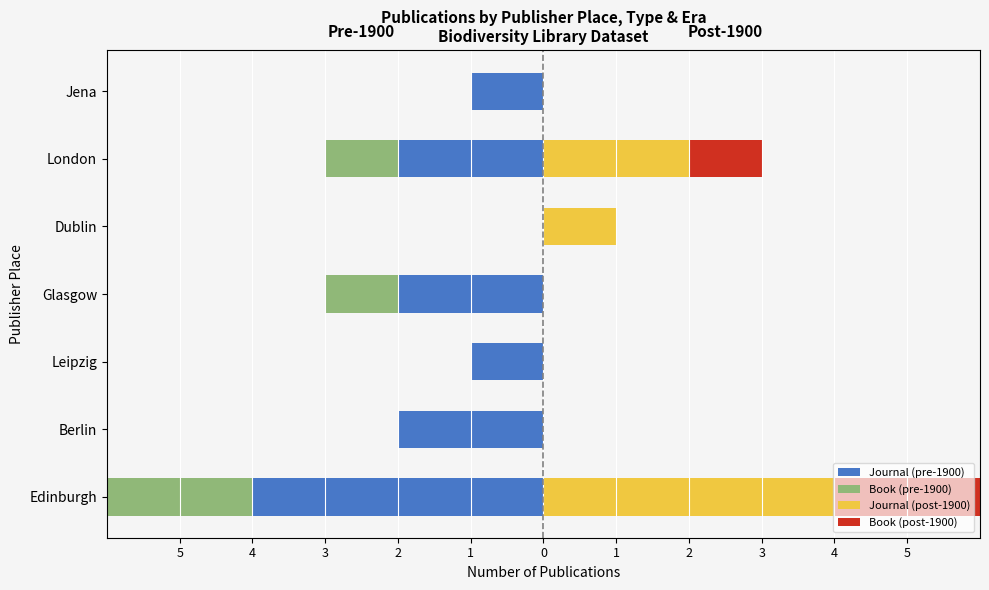

Is it true that Journal (pre-1900) equals -2 at Glasgow?

True